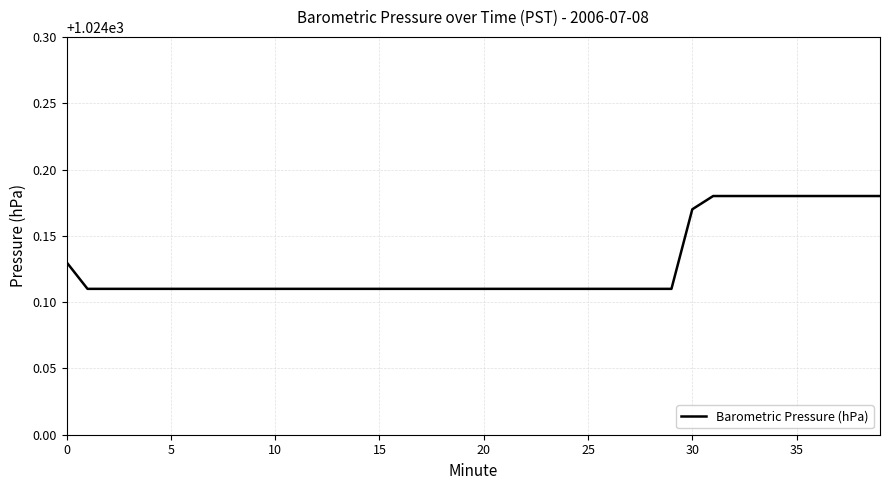

How many lines are shown in the chart?

1